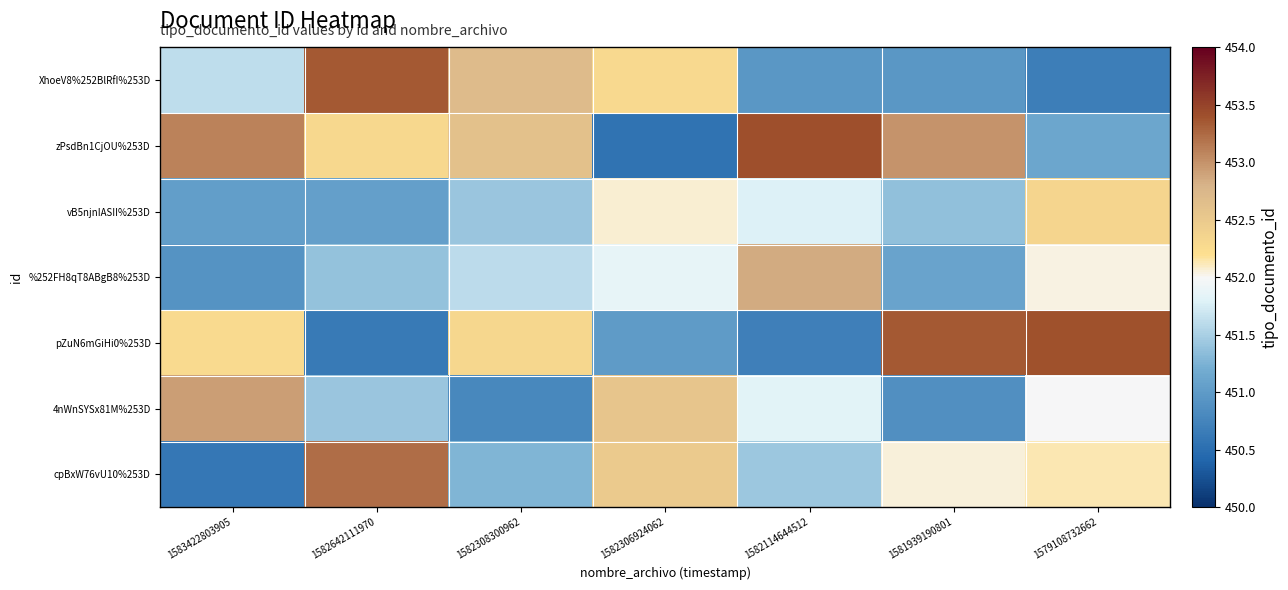

Reading right to left, extract all data points from this chart.

XhoeV8%252BlRfI%253D: 1579108732662=450.7	1581939190801=451.0	1582114644512=451.0	1582306924062=452.3	1582308300962=452.7	1582642111970=453.4	1583422803905=451.6
zPsdBn1CjOU%253D: 1579108732662=451.1	1581939190801=453.0	1582114644512=453.4	1582306924062=450.6	1582308300962=452.6	1582642111970=452.3	1583422803905=453.1
vB5njnIASII%253D: 1579108732662=452.3	1581939190801=451.4	1582114644512=451.8	1582306924062=452.1	1582308300962=451.4	1582642111970=451.1	1583422803905=451.0
%252FH8qT8ABgB8%253D: 1579108732662=452.0	1581939190801=451.1	1582114644512=452.9	1582306924062=451.9	1582308300962=451.6	1582642111970=451.4	1583422803905=450.9
pZuN6mGiHi0%253D: 1579108732662=453.4	1581939190801=453.3	1582114644512=450.7	1582306924062=451.0	1582308300962=452.3	1582642111970=450.6	1583422803905=452.3
4nWnSYSx81M%253D: 1579108732662=452.0	1581939190801=450.9	1582114644512=451.8	1582306924062=452.6	1582308300962=450.8	1582642111970=451.4	1583422803905=452.9
cpBxW76vU10%253D: 1579108732662=452.1	1581939190801=452.1	1582114644512=451.4	1582306924062=452.5	1582308300962=451.3	1582642111970=453.2	1583422803905=450.6